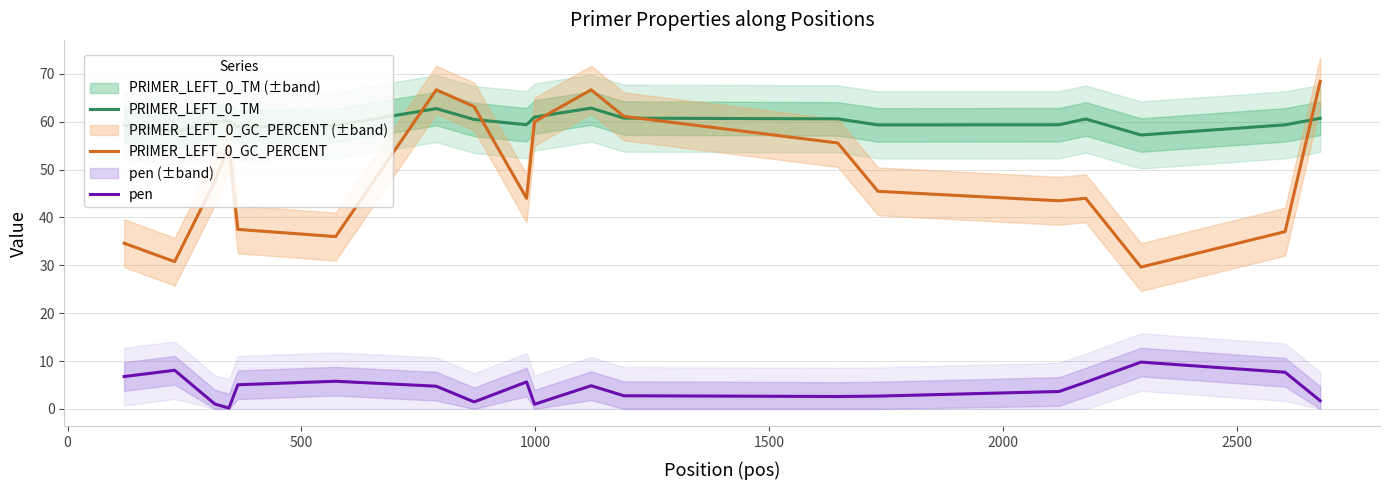

What is the highest value of the pen series?

9.8